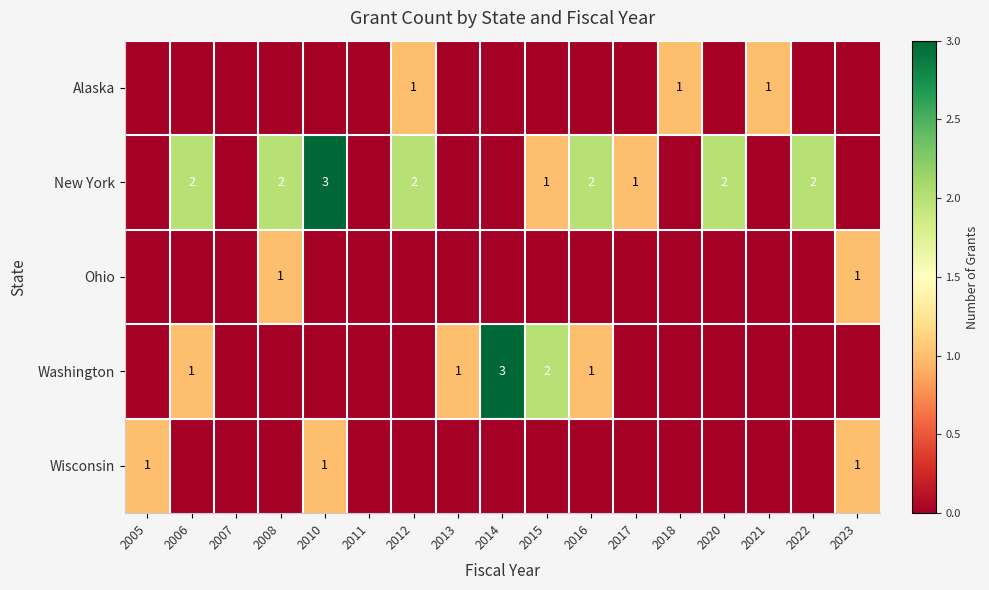

Which label corresponds to the largest value in the chart?

2010